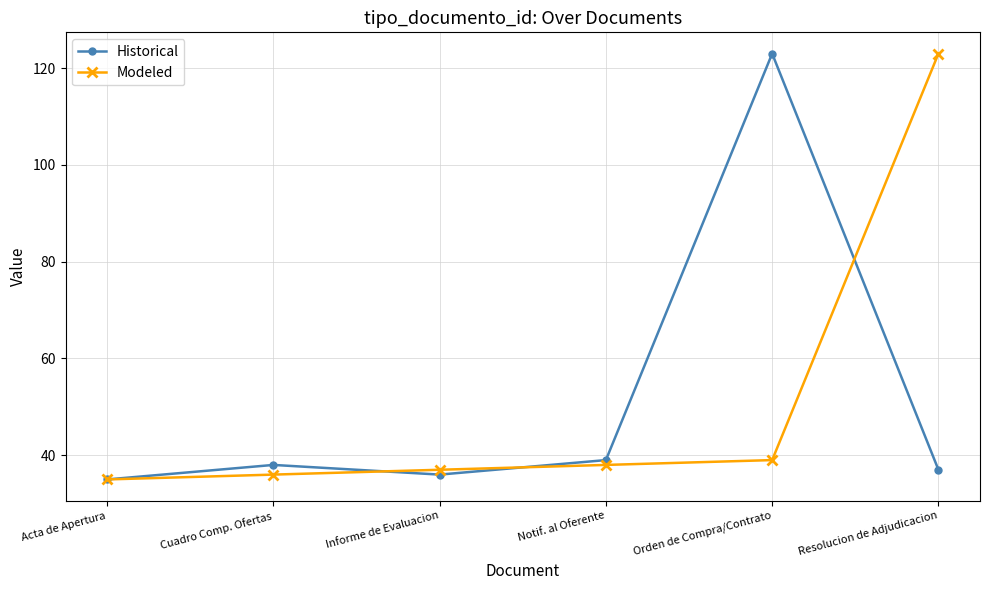

At Orden de Compra/Contrato, list the series in order from largest to smallest.

Historical, Modeled